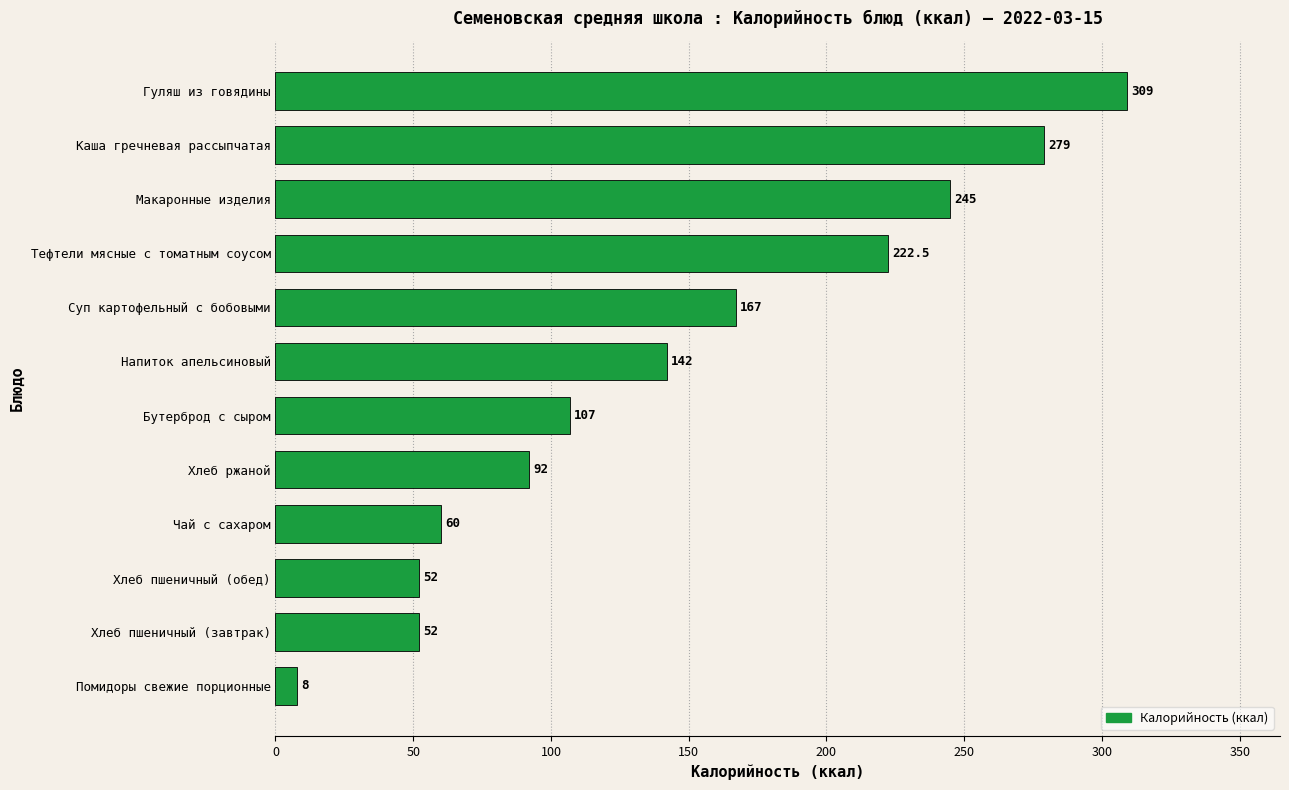

At which label is the value closest to 158?

Суп картофельный с бобовыми